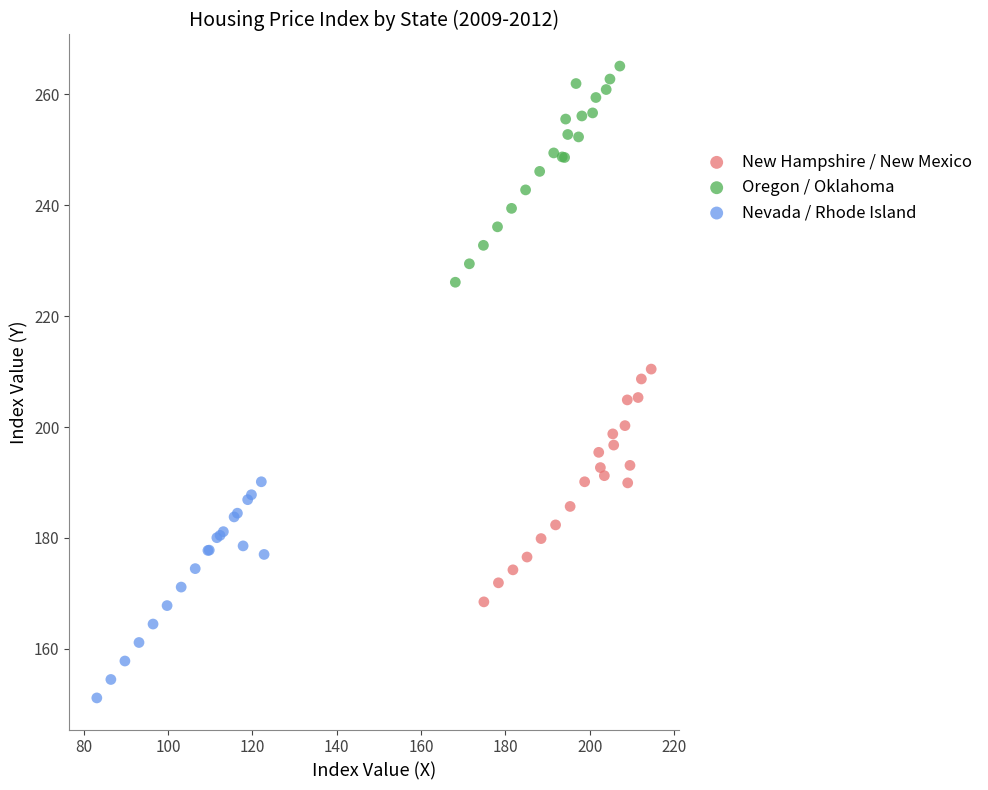

Which series has the largest Y range (max minus min)?

New Hampshire / New Mexico